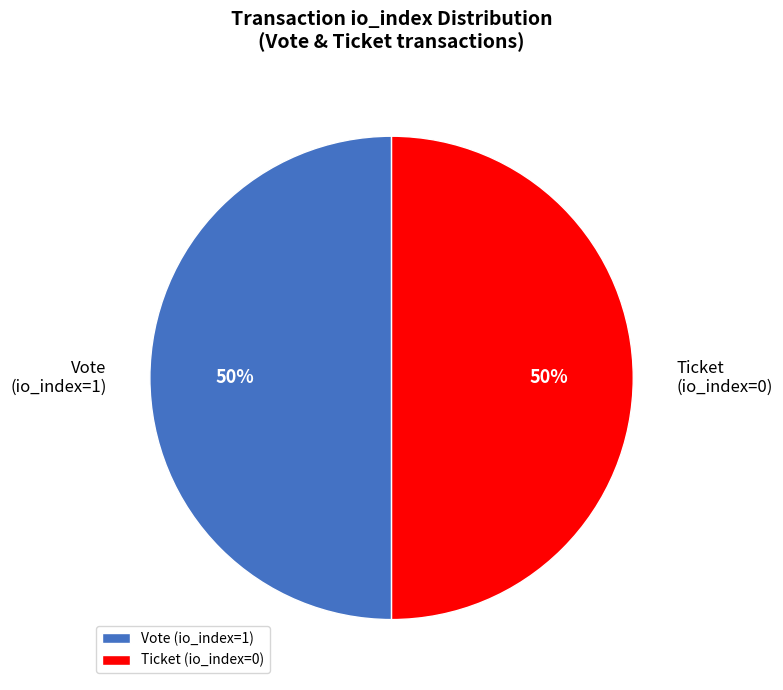

To the nearest percent, what is the average slice percentage?

50%